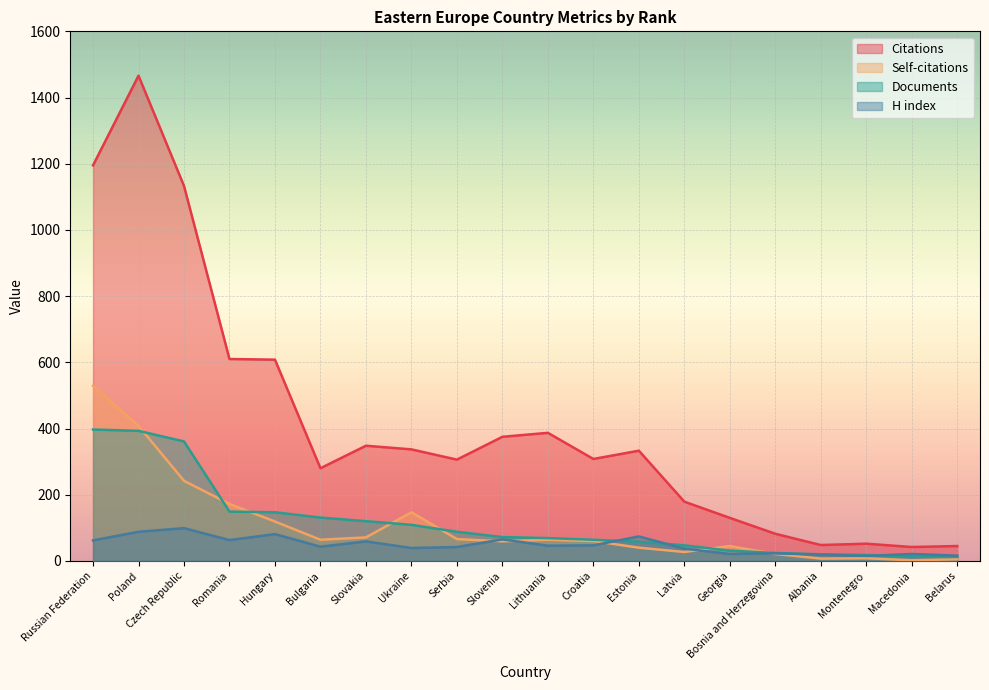

How many values in the Documents series are below 72?

10